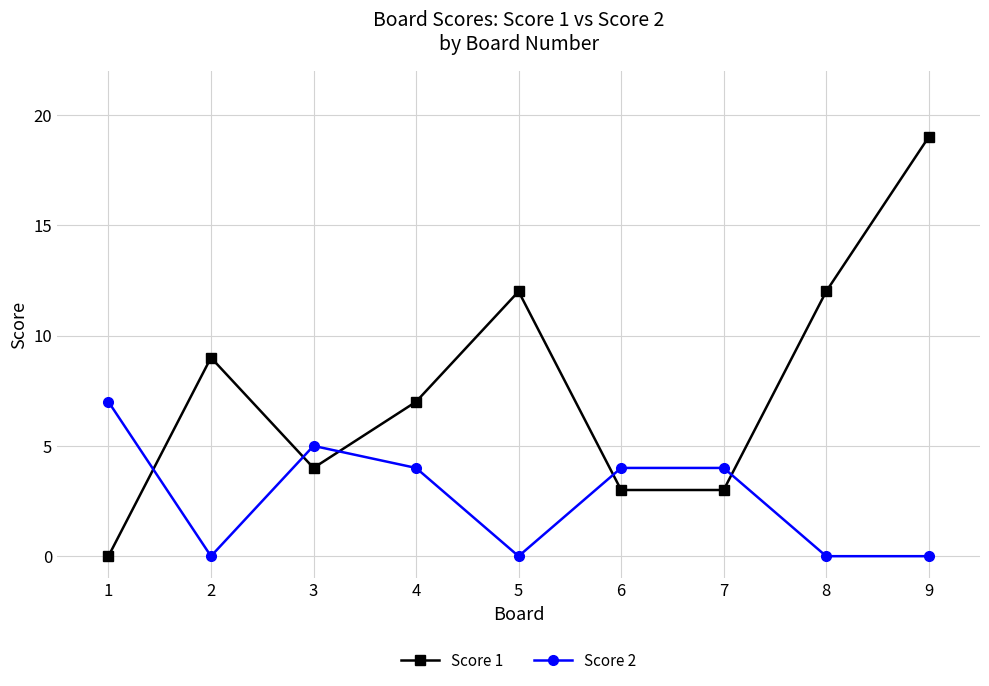

What are all the series names shown in the legend?

Score 1, Score 2